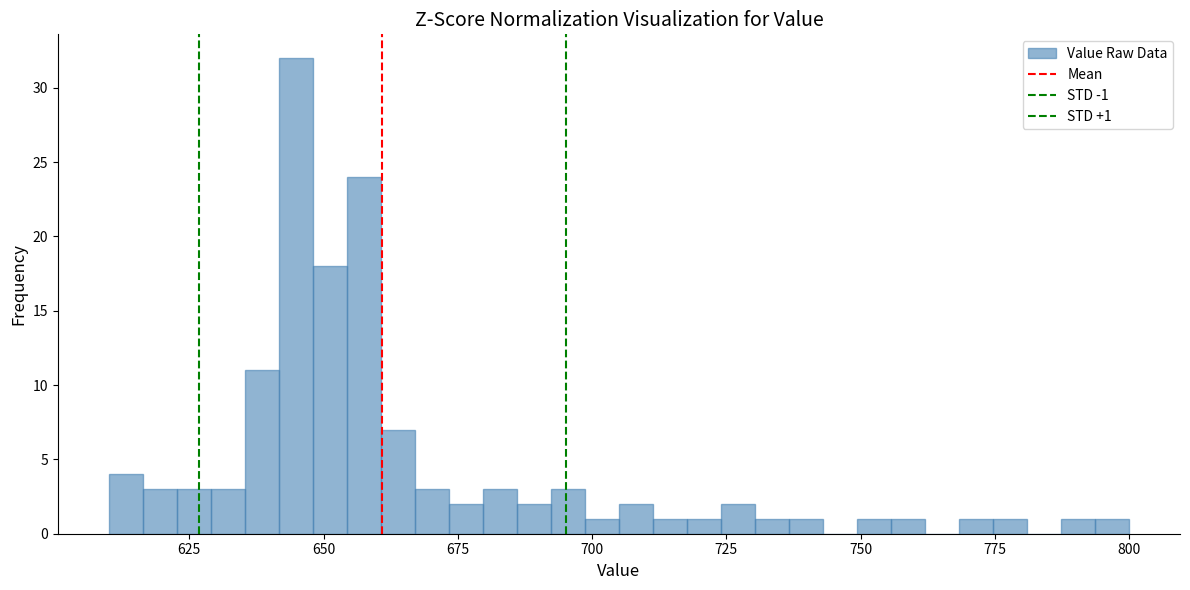

Read against the x-axis, roughly where is the centre of the tallest bar?

645